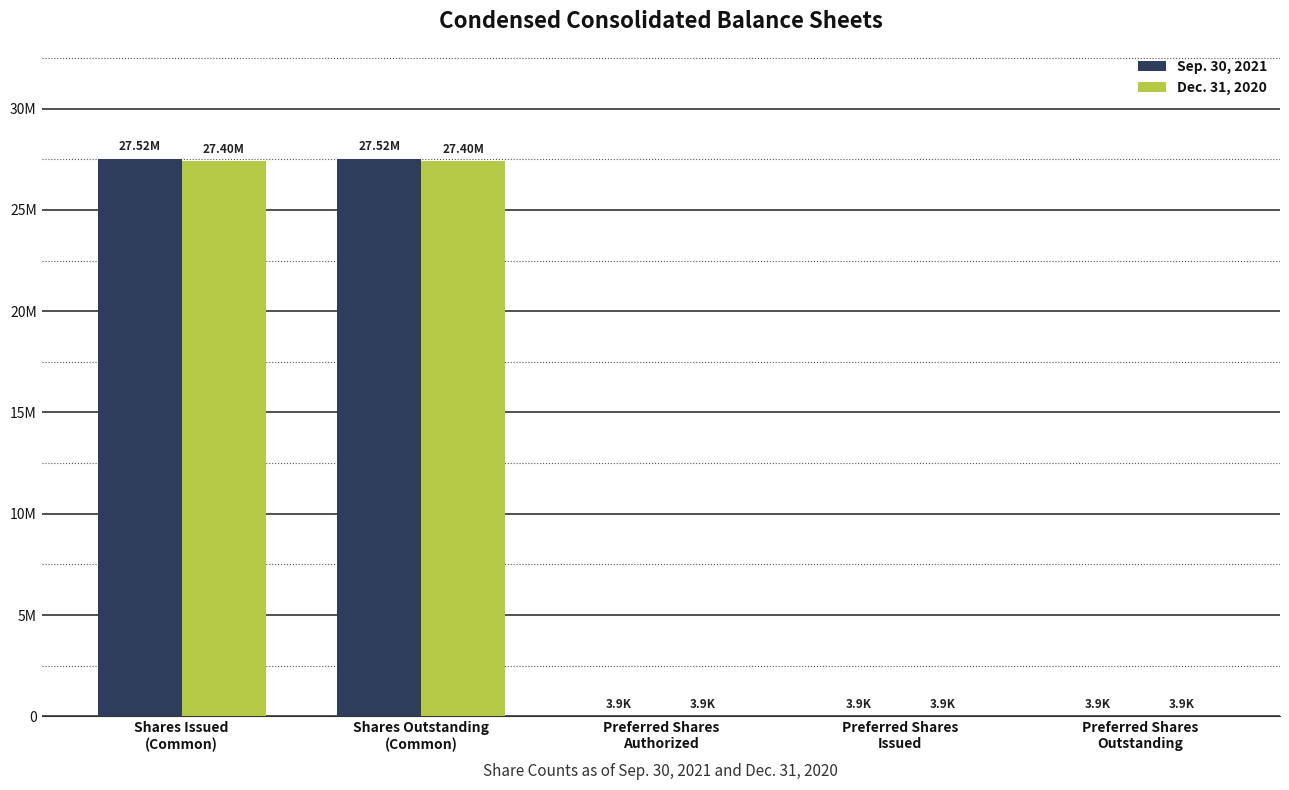

What is the maximum value shown in the chart?

27518191